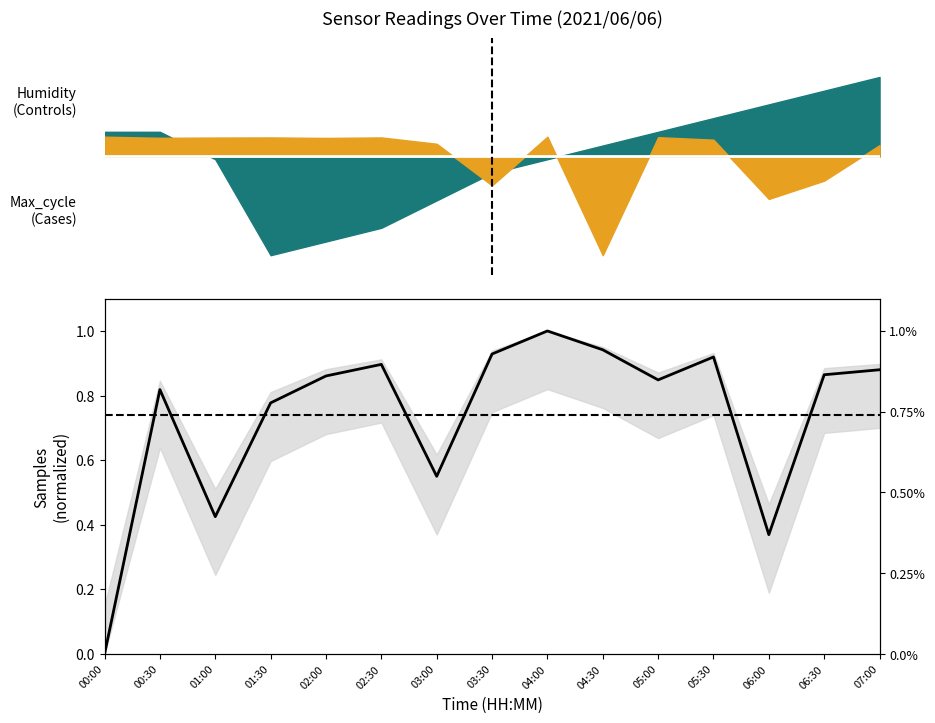

Does the chart have visible grid lines?

No